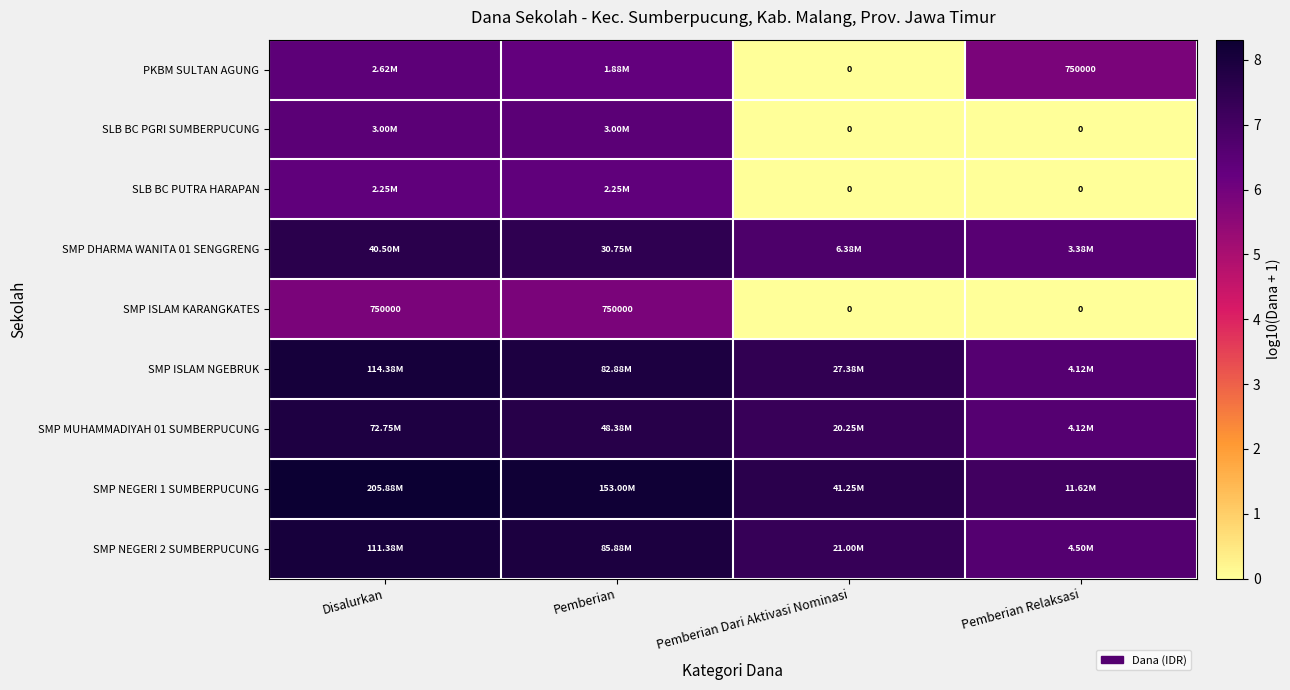

How many series are shown in this chart?

9